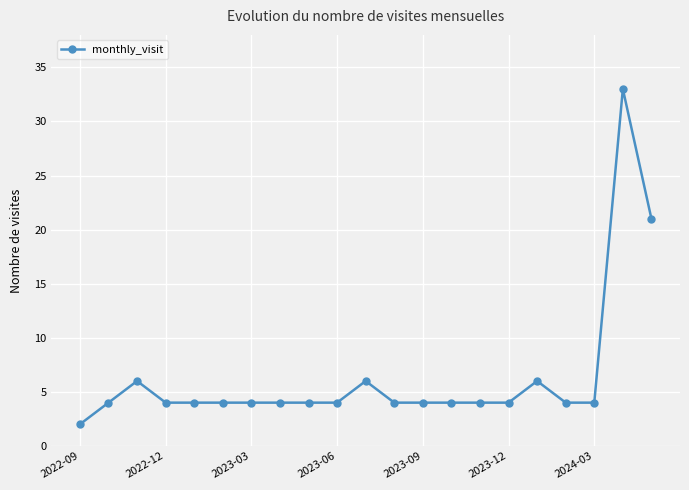

True or false: there are more than 1 points higher than both neighbors.

True